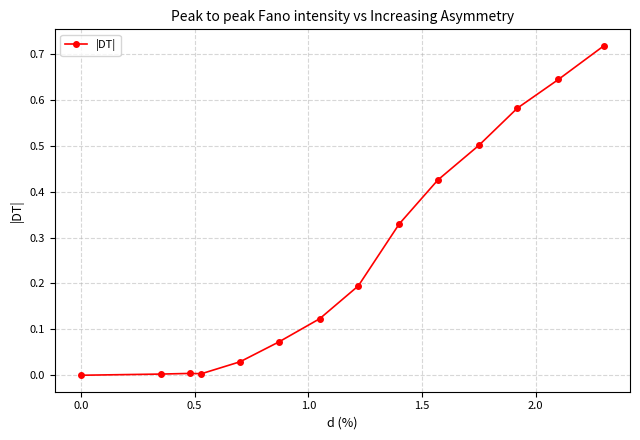

Is this an area chart (filled region under the line)?

No